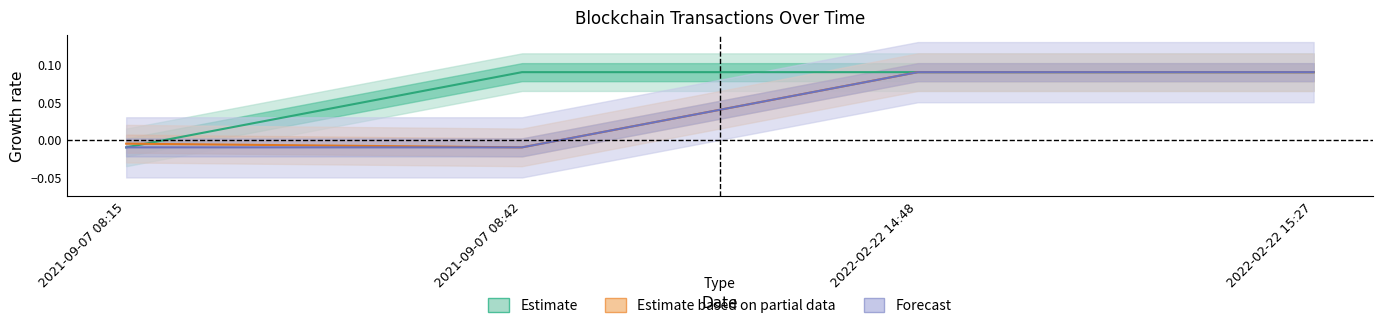

At which category is the sum across all series the highest?

2022-02-22 14:48